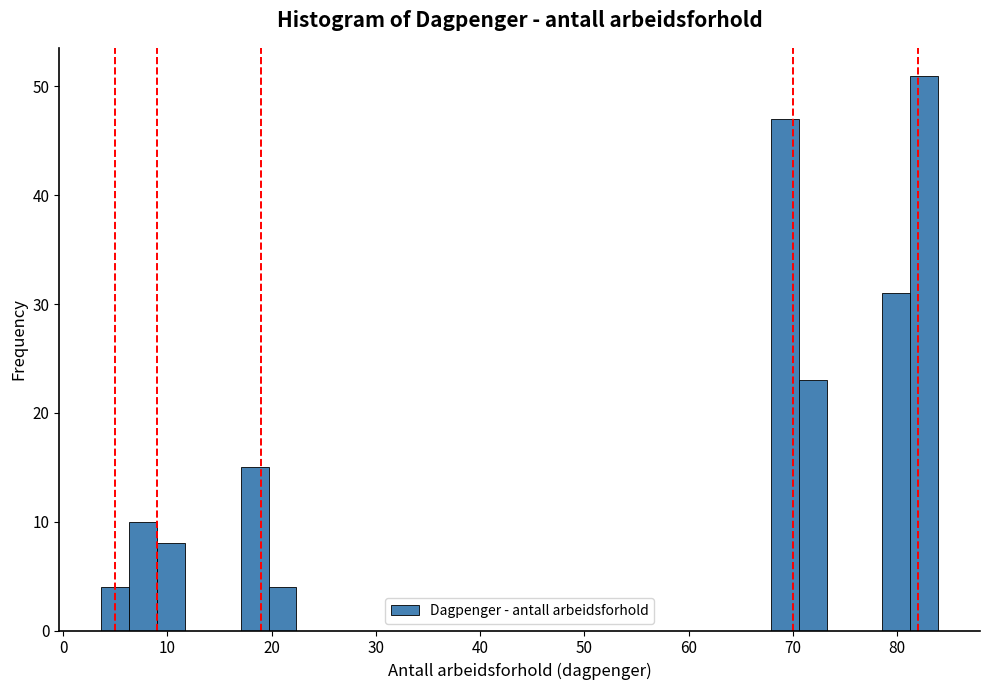

Read against the x-axis, roughly where is the centre of the tallest bar?

83